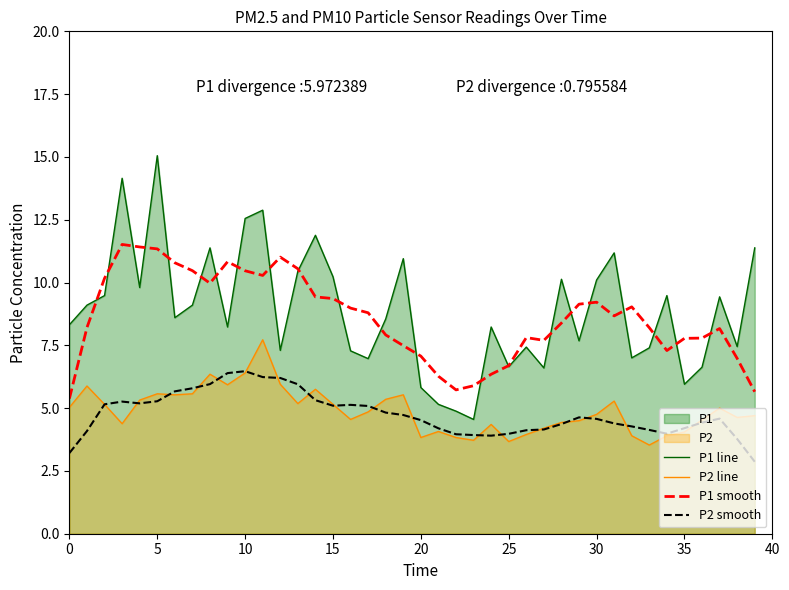

What value does the P2 line series have at 10?

6.4